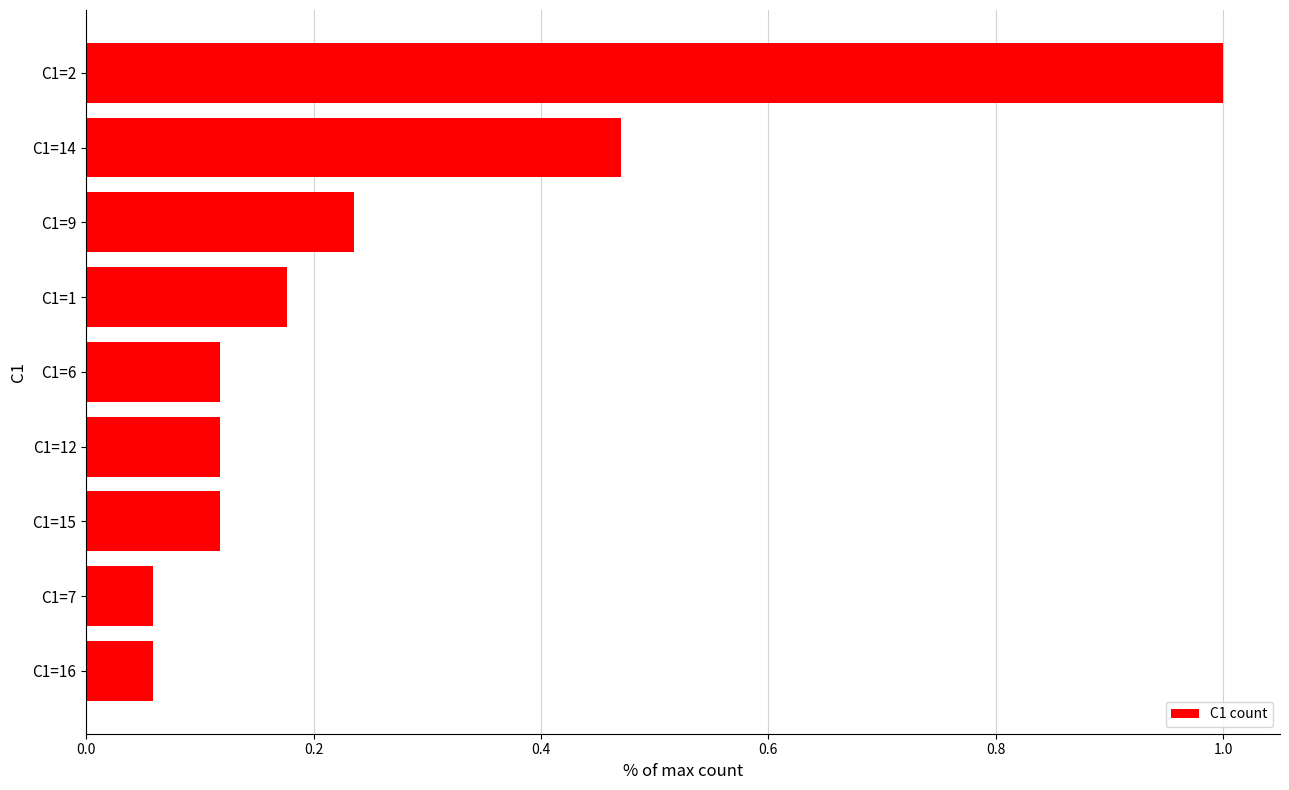

True or false: the data shows 0.3 at C1=9.

False